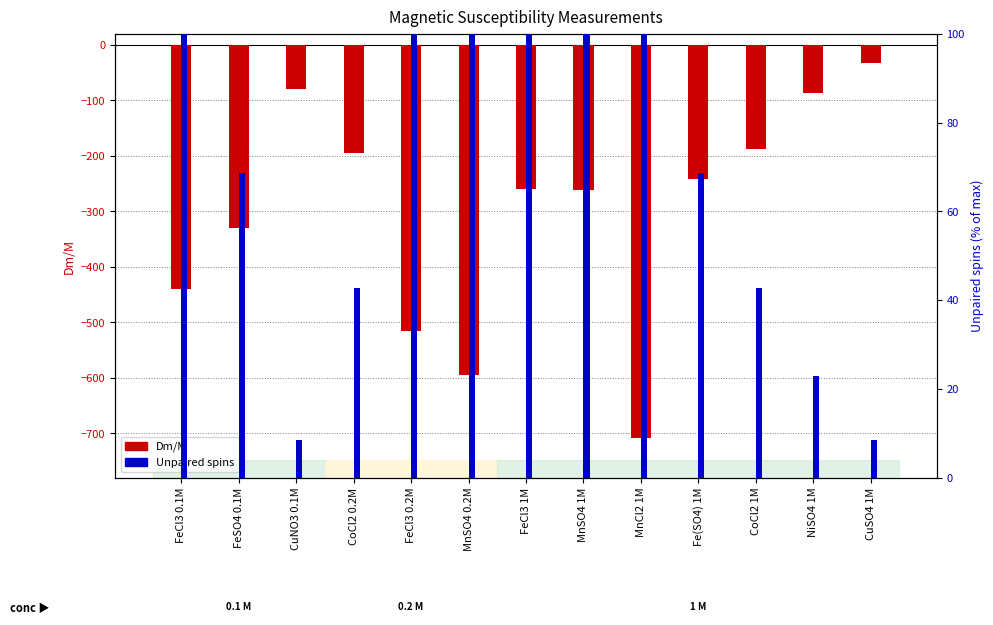

Is it true that Dm/M equals -259.0 at FeCl3 1M?

True